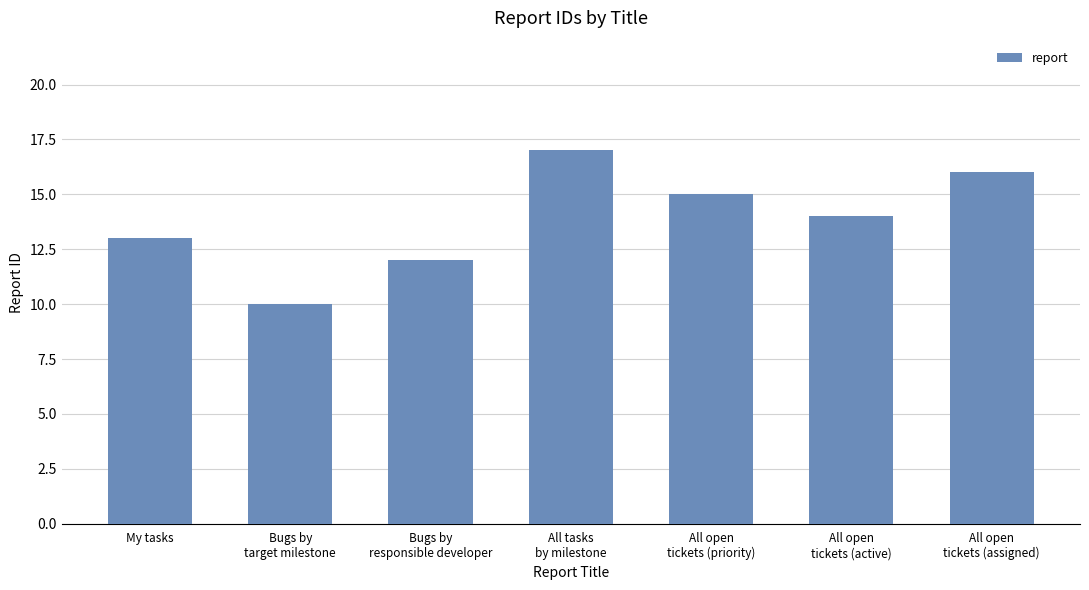

Count the number of data series in this chart.

1